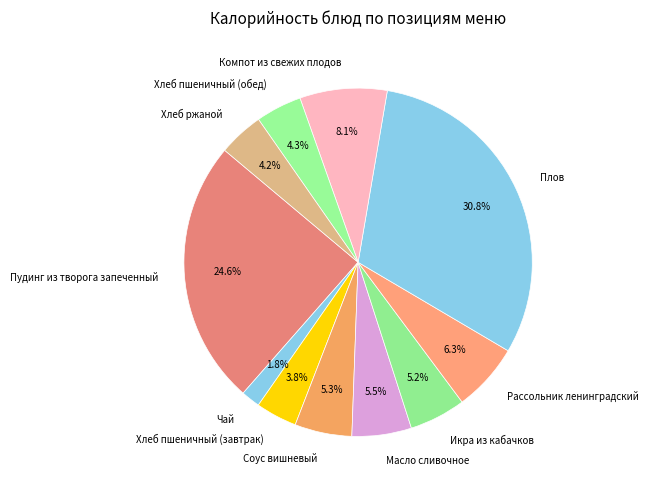

What is the total percentage of Компот из свежих плодов and Икра из кабачков?

13.3%